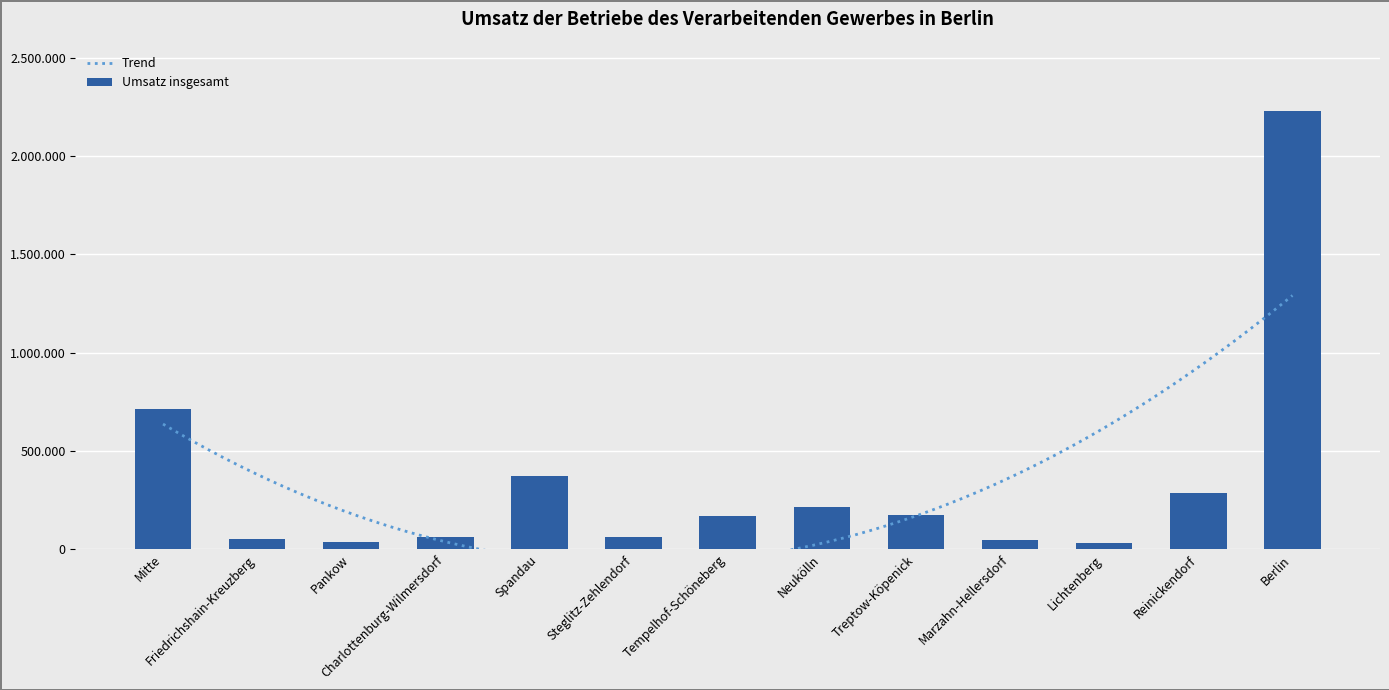

Rank the categories by value from highest to lowest.

Berlin, Mitte, Spandau, Reinickendorf, Neukölln, Treptow-Köpenick, Tempelhof-Schöneberg, Charlottenburg-Wilmersdorf, Steglitz-Zehlendorf, Friedrichshain-Kreuzberg, Marzahn-Hellersdorf, Pankow, Lichtenberg